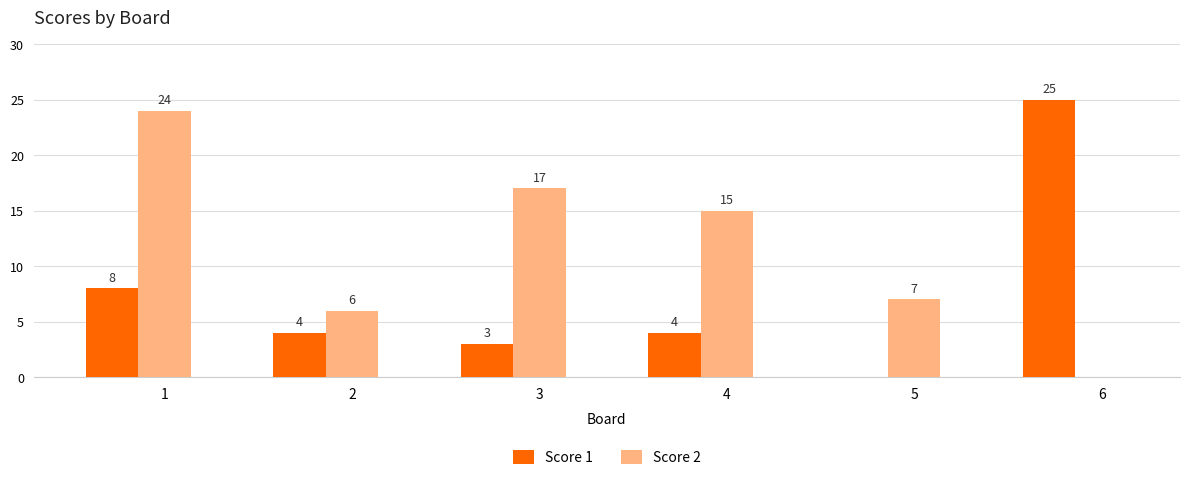

How many groups of bars are there?

6